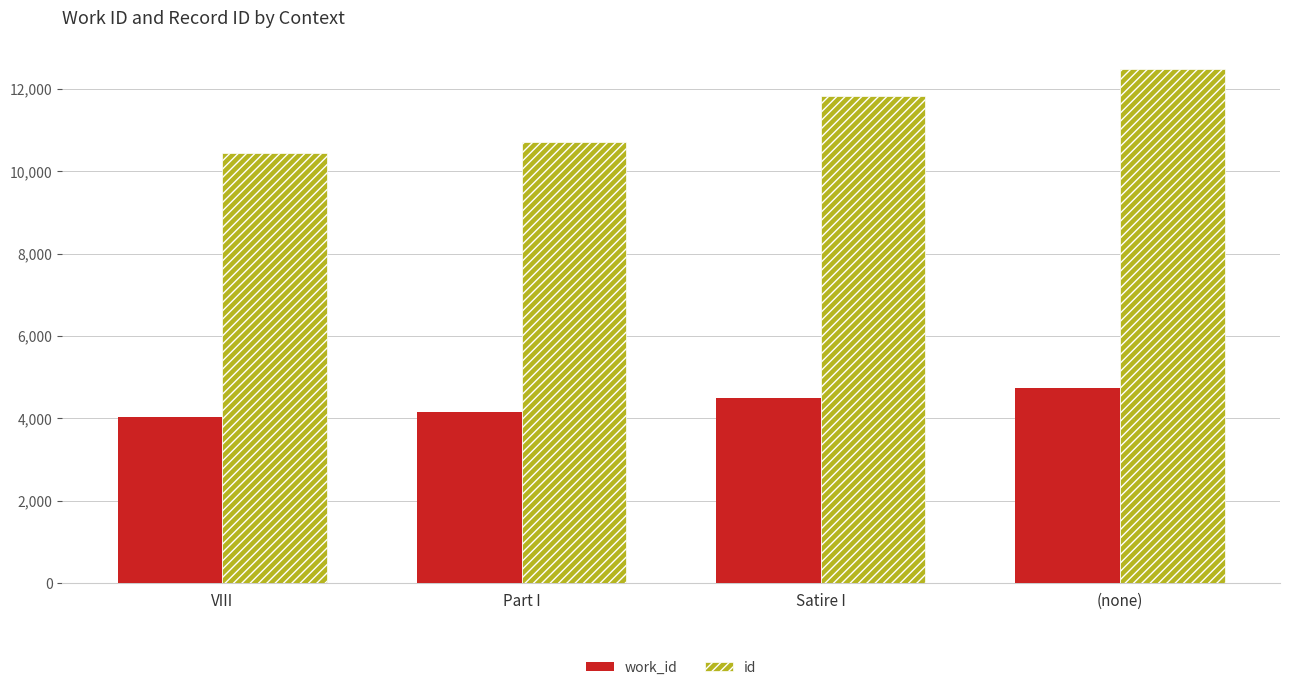

What is the highest value of the work_id series?

4727